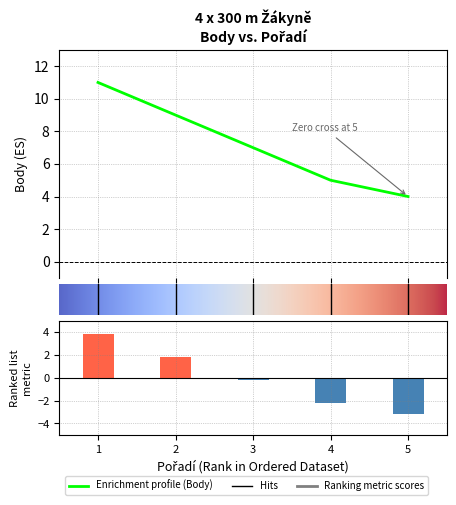

At which label is the value closest to 7?

3